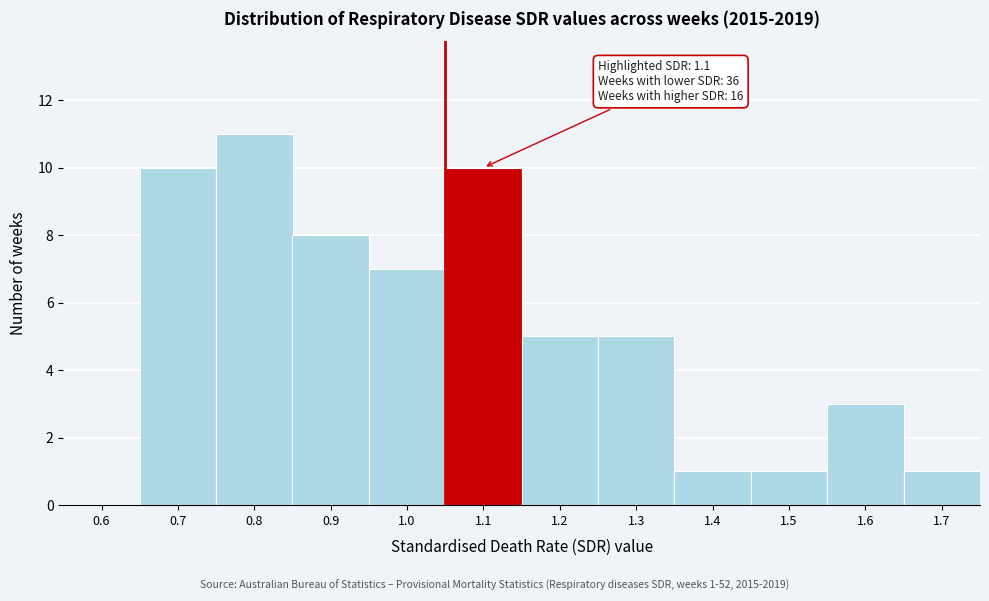

Reading left to right, transcribe all the data shown in this chart.

0.6=0	0.7=10	0.8=11	0.9=8	1.0=7	1.1=10	1.2=5	1.3=5	1.4=1	1.5=1	1.6=3	1.7=1